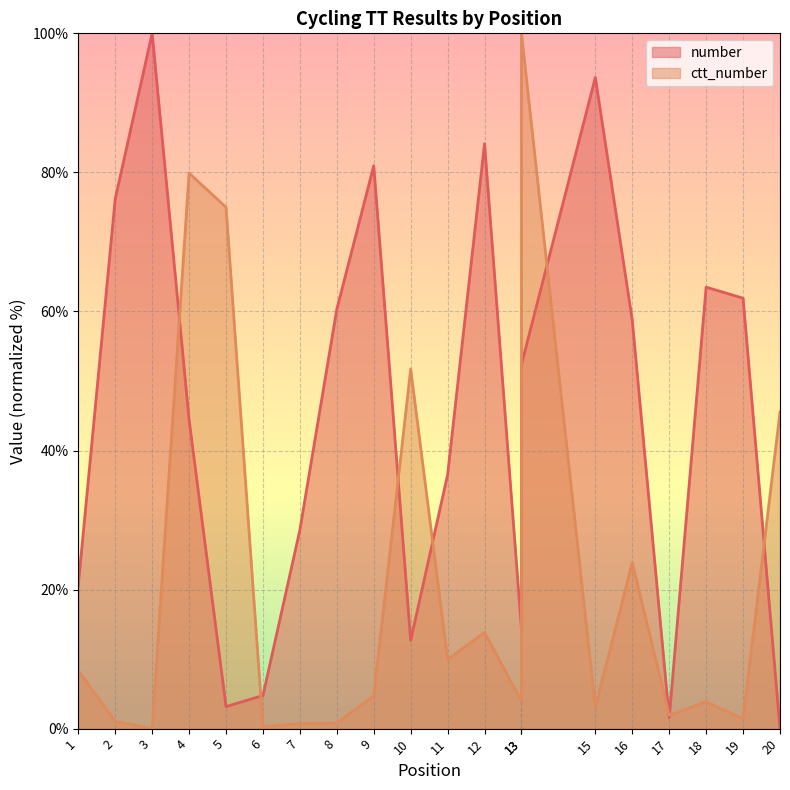

What are all the series names shown in the legend?

number (line), ctt_number (line)